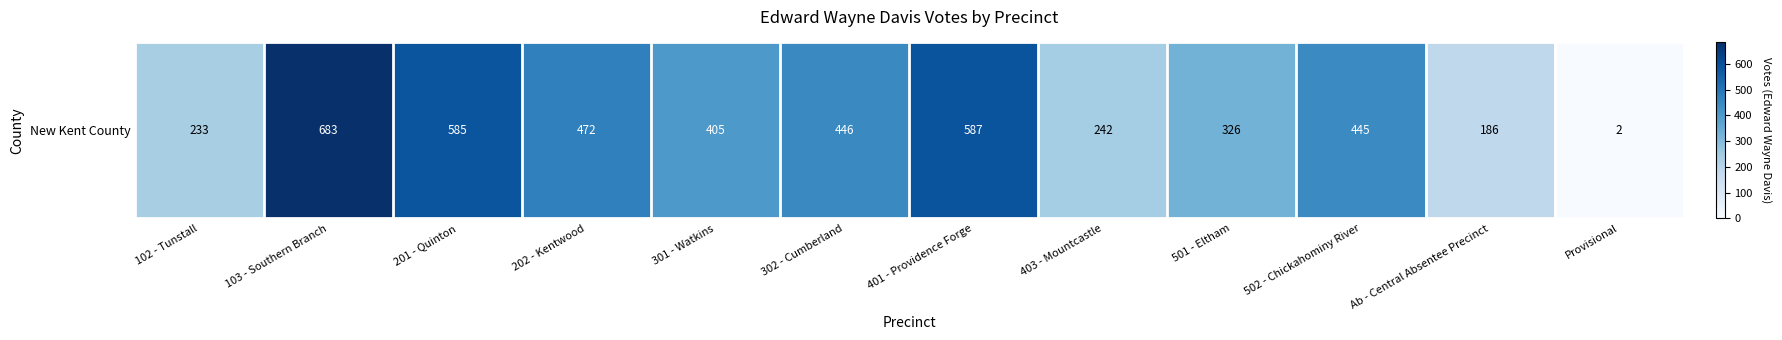

Reading left to right, what are all the values shown in this chart?

233	683	585	472	405	446	587	242	326	445	186	2